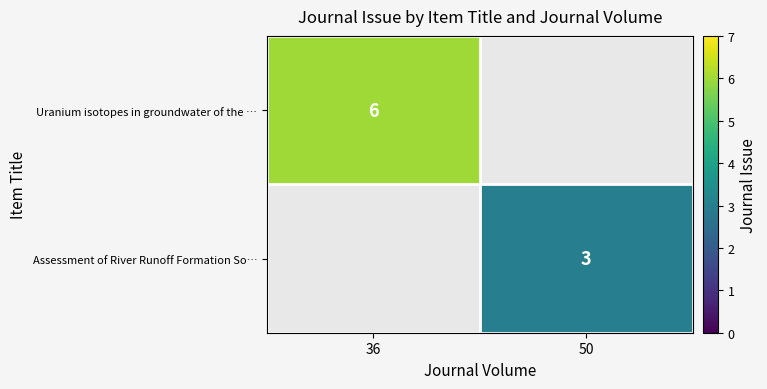

Between 50 and 36, which is larger?

36